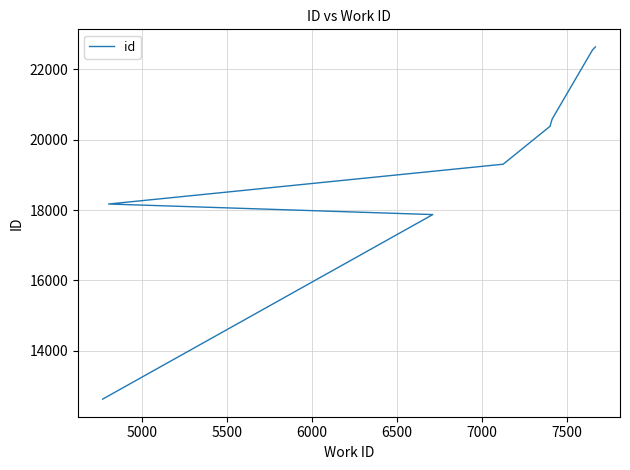

True or false: the data has more than 2 interior local peaks.

False